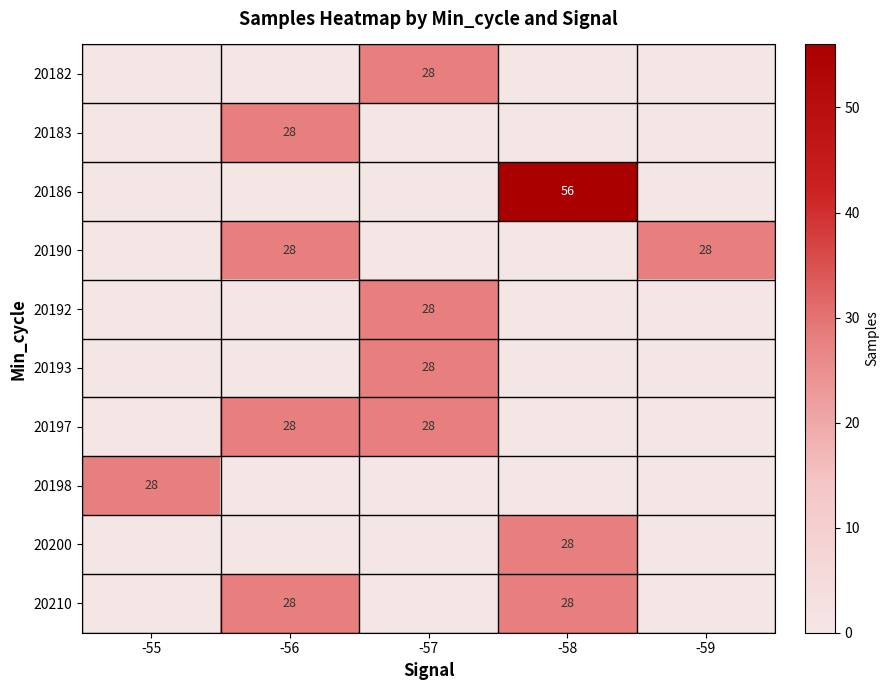

The 20183 series shows 15 at -56. True or false?

False